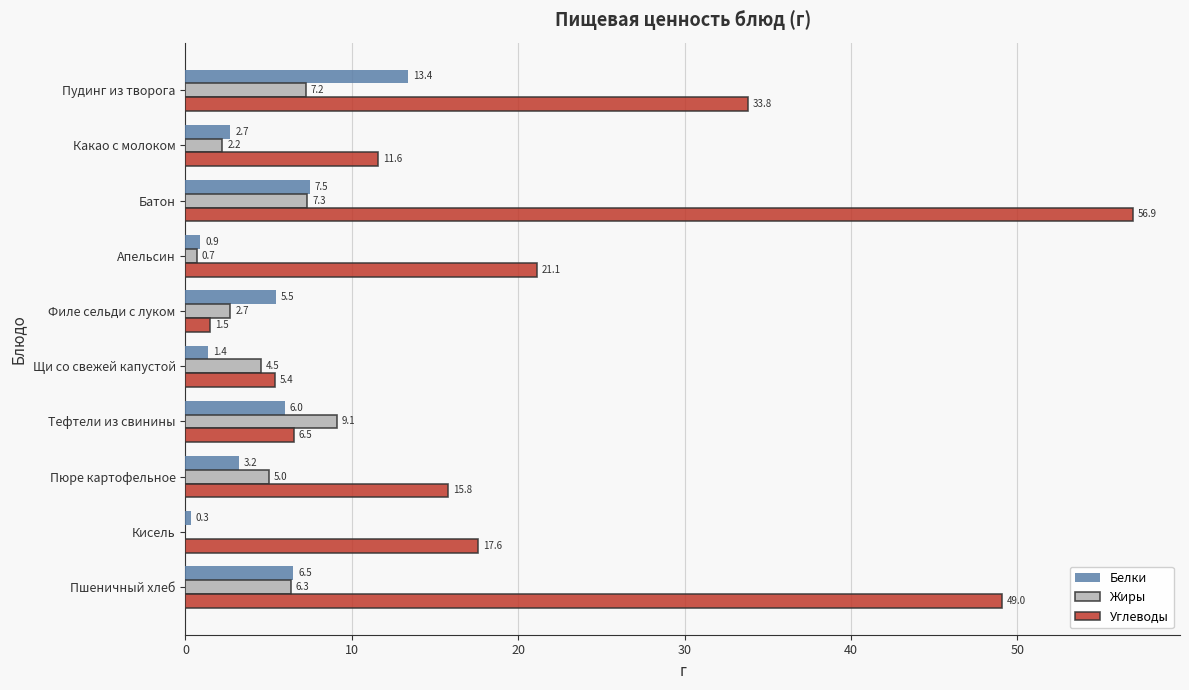

How many categories are shown in the chart?

10